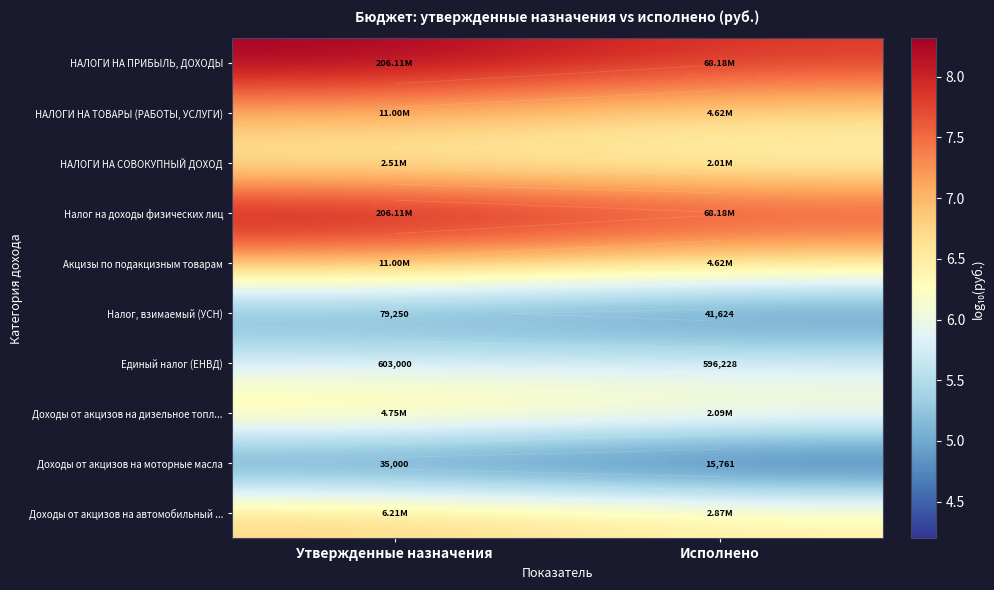

The value of НАЛОГИ НА ПРИБЫЛЬ, ДОХОДЫ at Исполнено is 7.8. True or false?

True